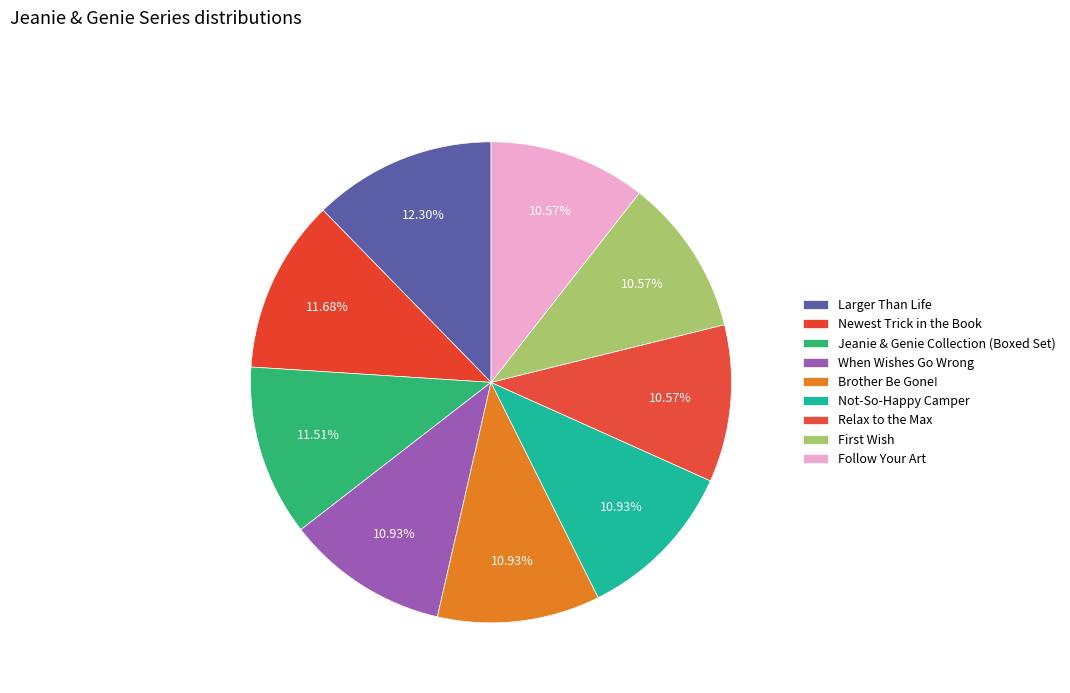

Count the number of slices in the pie.

9